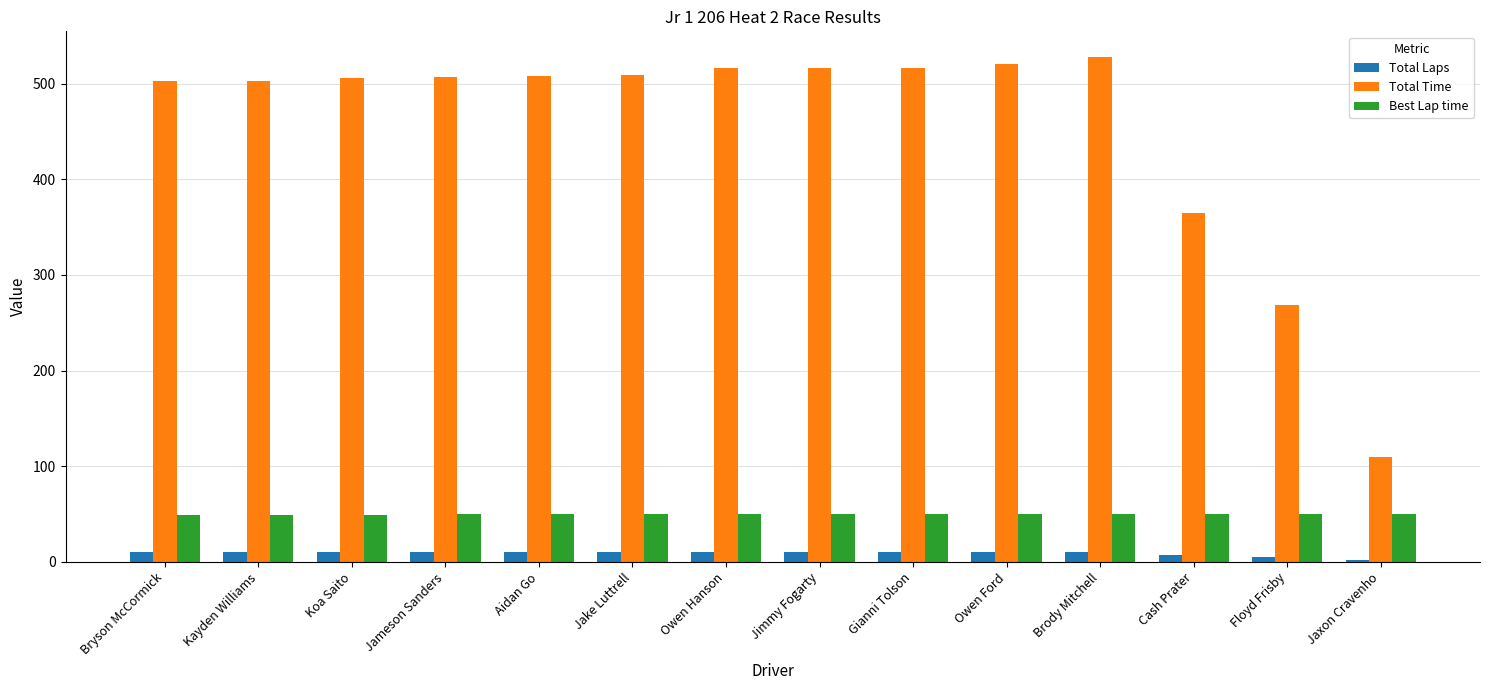

True or false: Best Lap time has a value of 49.7 at Aidan Go.

True